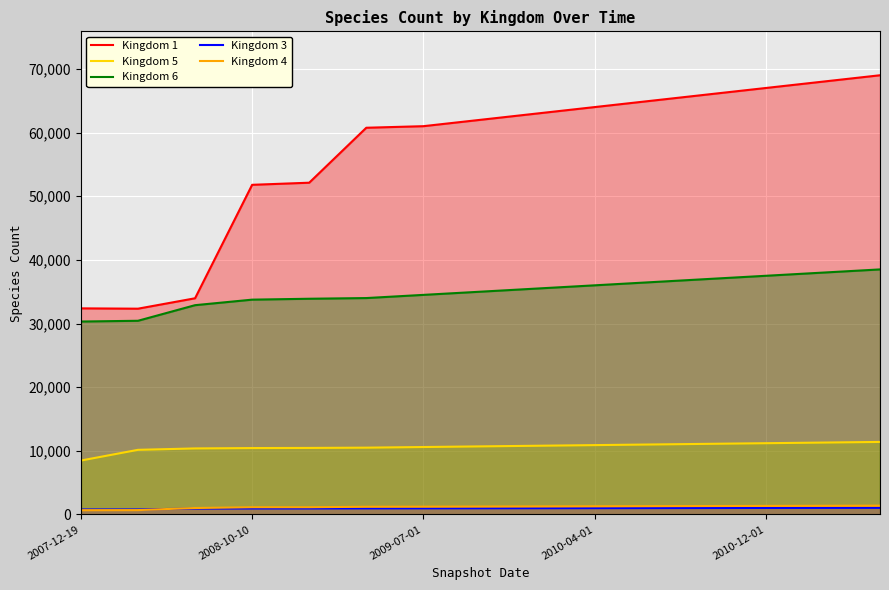

What is the greatest value displayed?

69000